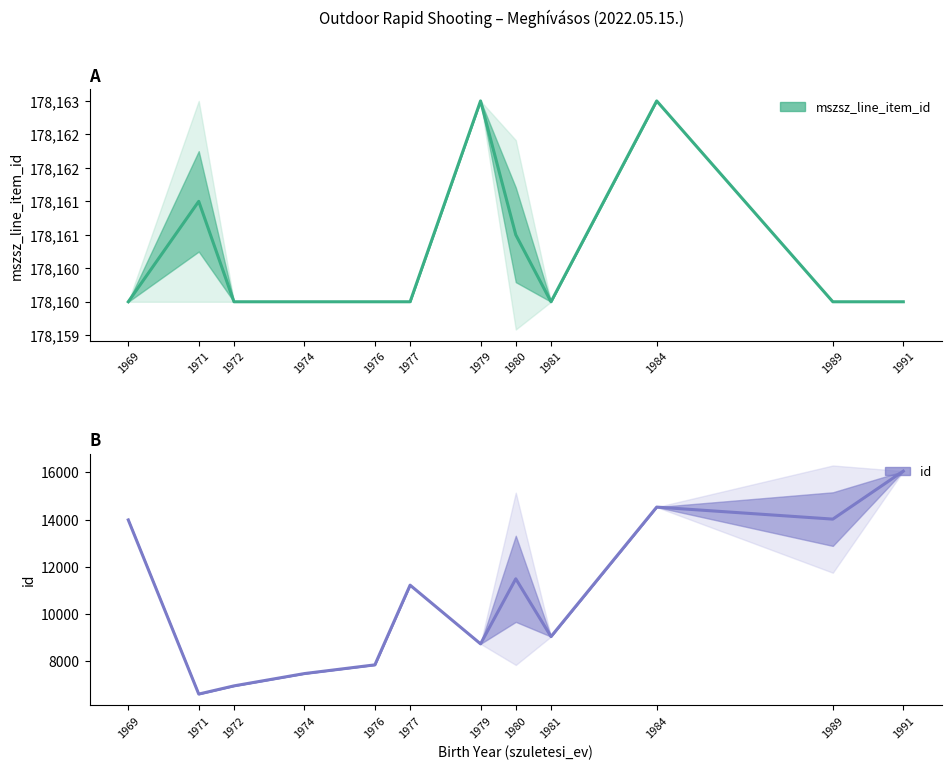

True or false: mszsz_line_item_id has a value of 178163.0 at 1979.

True